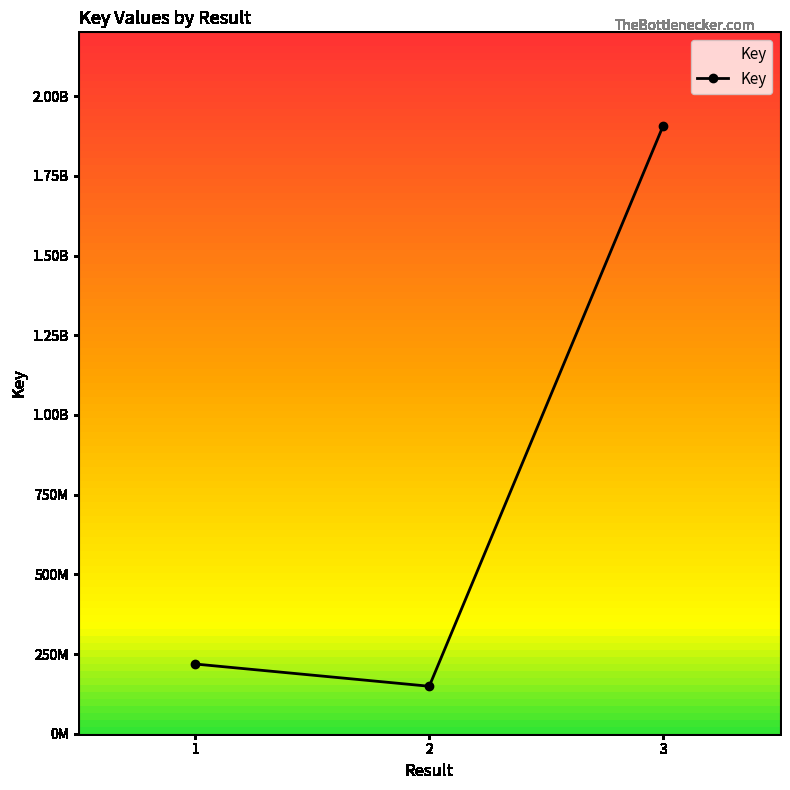

What is the approximate value at 3?

1906522072